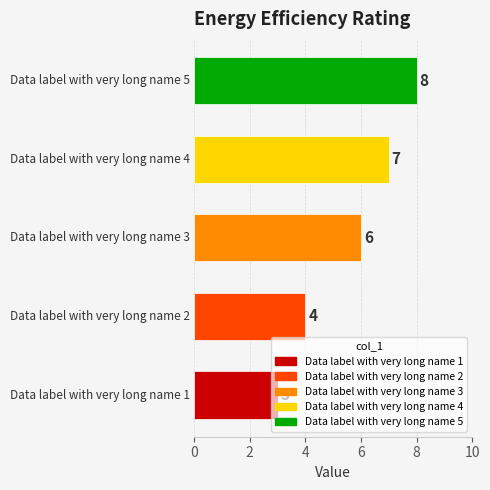

True or false: the data shows 4 at 2.

True